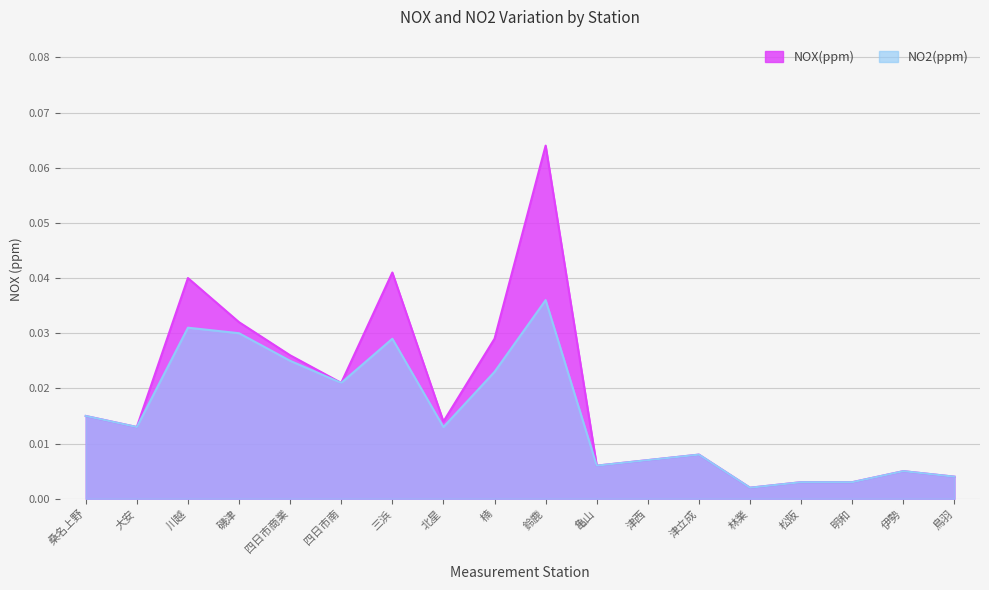

What are all the series names shown in the legend?

NOX(ppm), NO2(ppm)